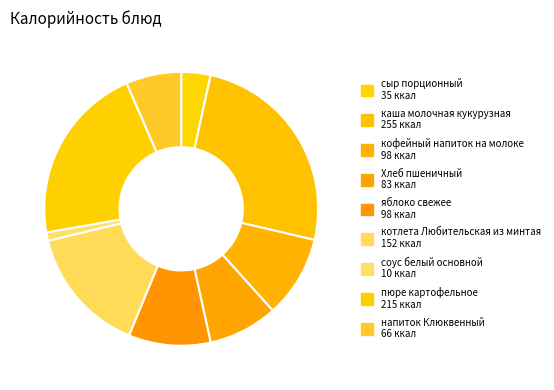

Count the number of slices in the pie.

9